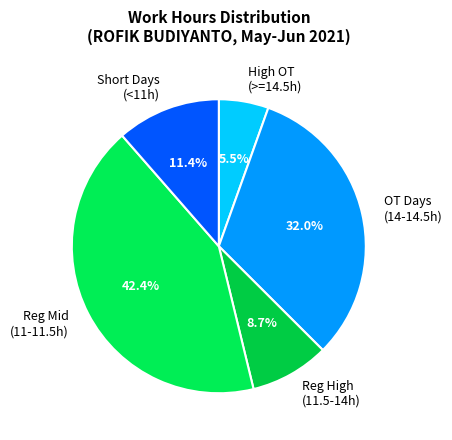

To the nearest percent, what is the average slice percentage?

20%